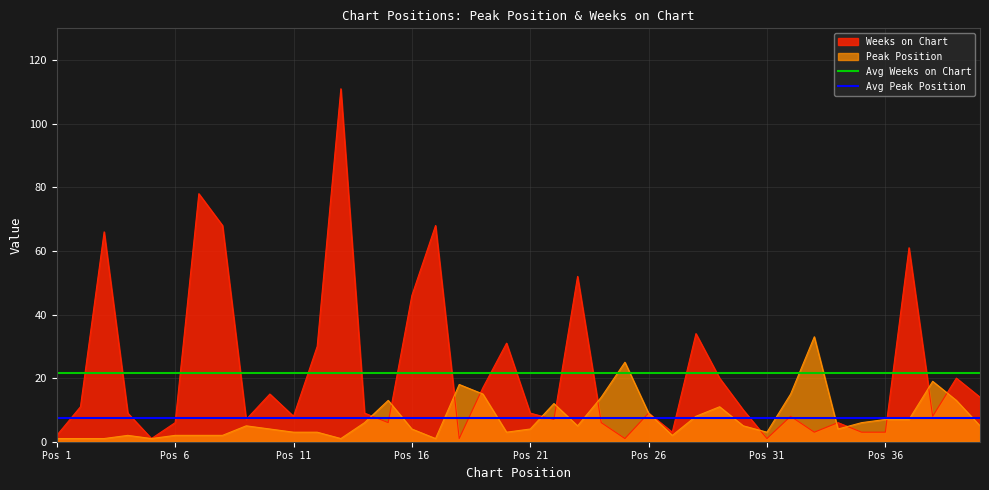

Is the value of Avg Weeks on Chart at Pos 31 greater than the value of Avg Peak Position at Pos 36?

Yes